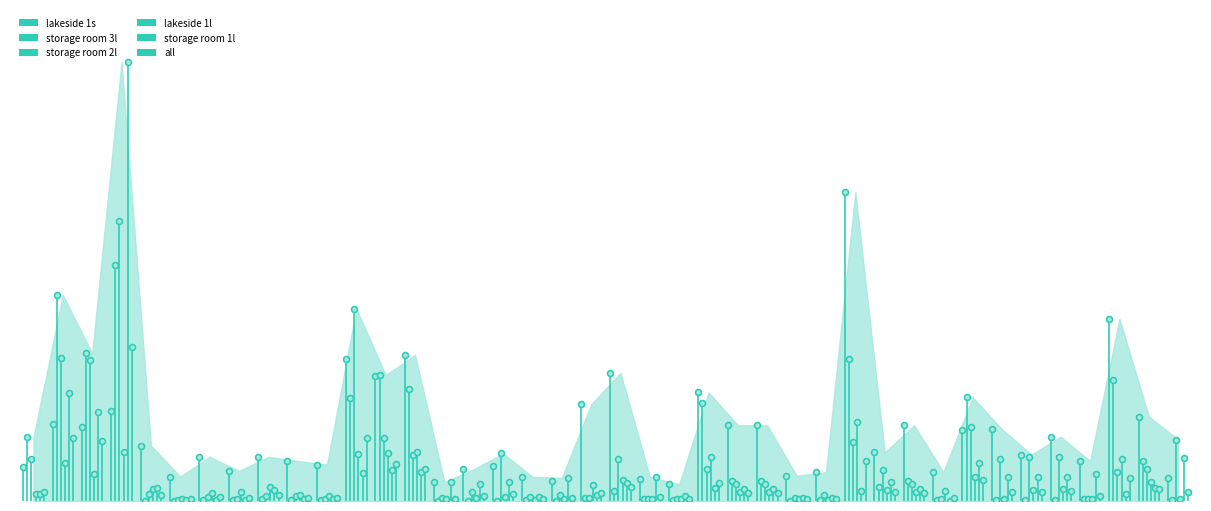

What are all the series names shown in the legend?

lakeside 1s, storage room 3l, storage room 2l, lakeside 1l, storage room 1l, all